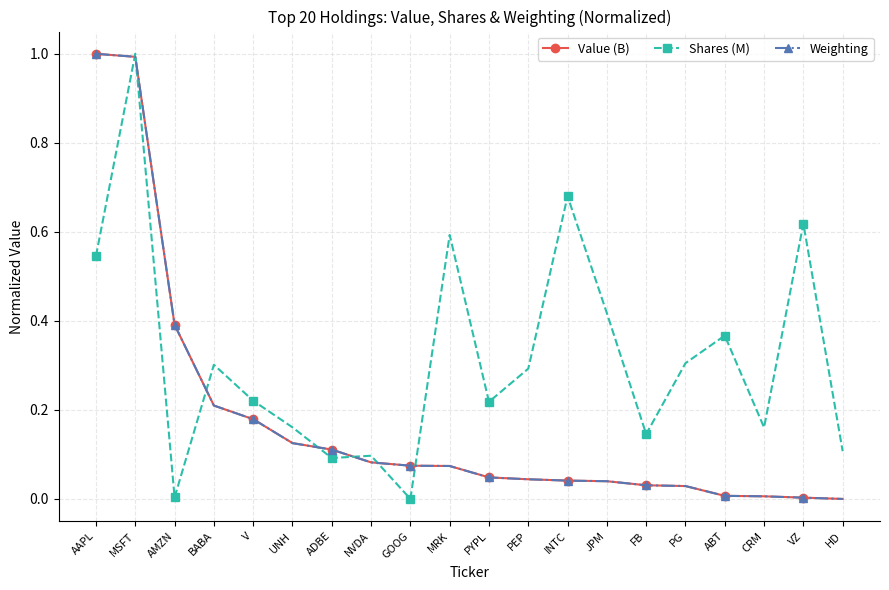

What is the label of the 11th point from the right?

MRK